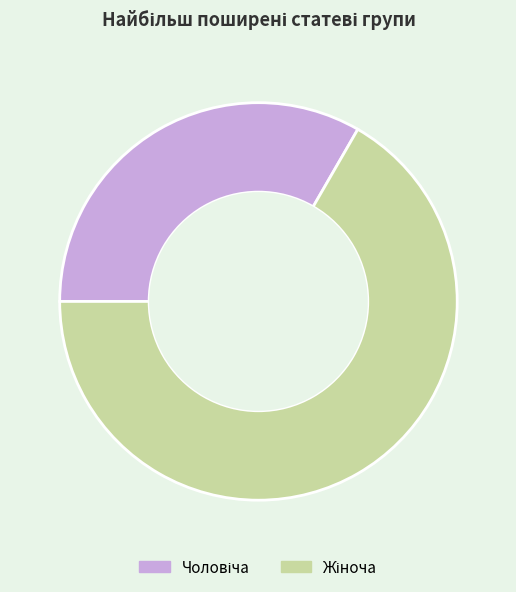

Is there any slice that represents more than half of the pie?

Yes